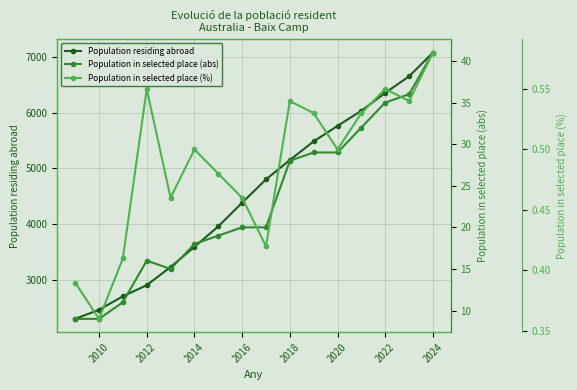

At how many categories does at least one series exceed 937?

16